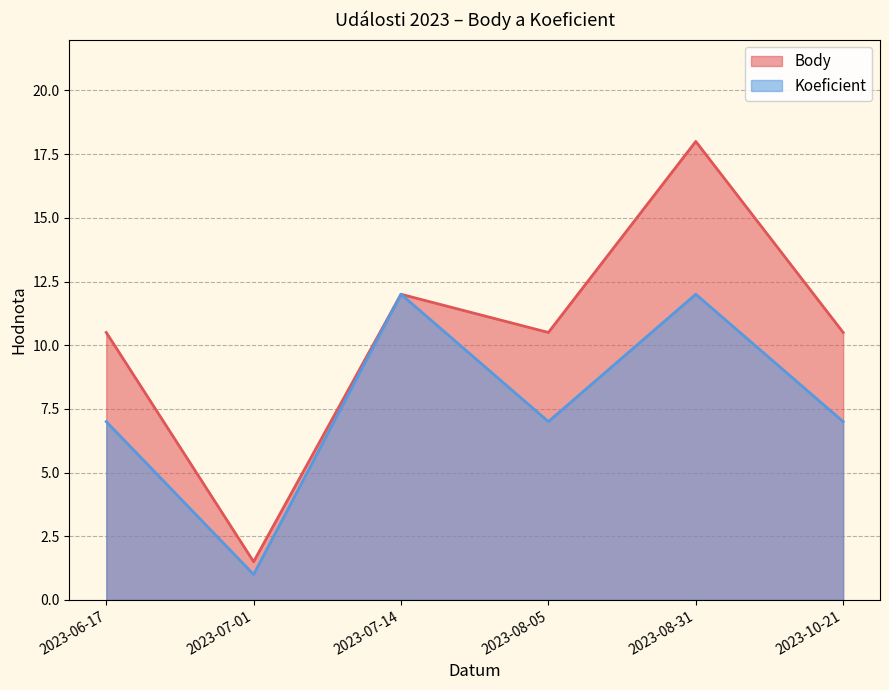

What is the value of the Body point at the 3rd from the left?

12.0